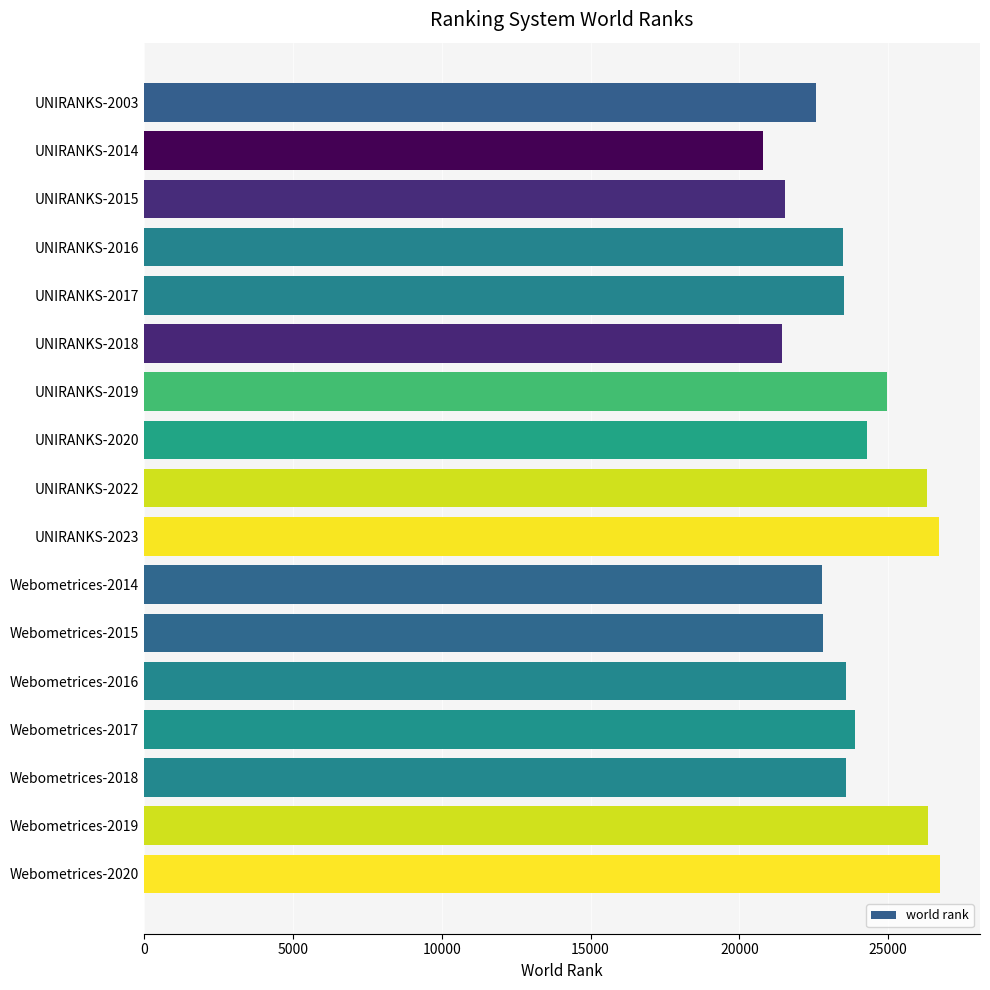

What is the minimum value shown in the chart?

20809